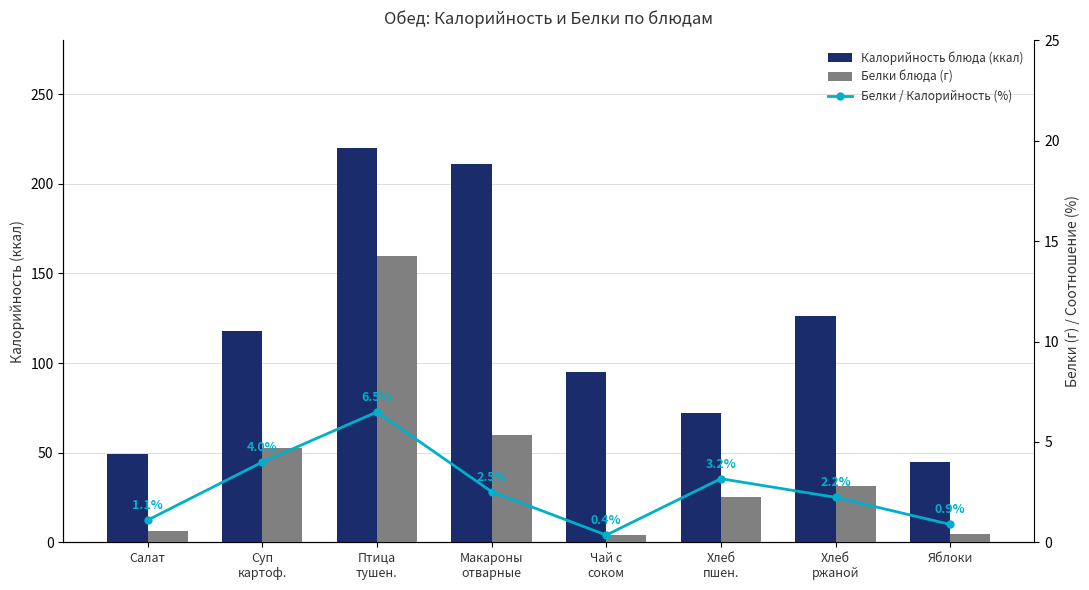

Is the value of Калорийность блюда (ккал) at Птица
тушен. greater than the value of Белки блюда (г) at Хлеб
пшен.?

Yes